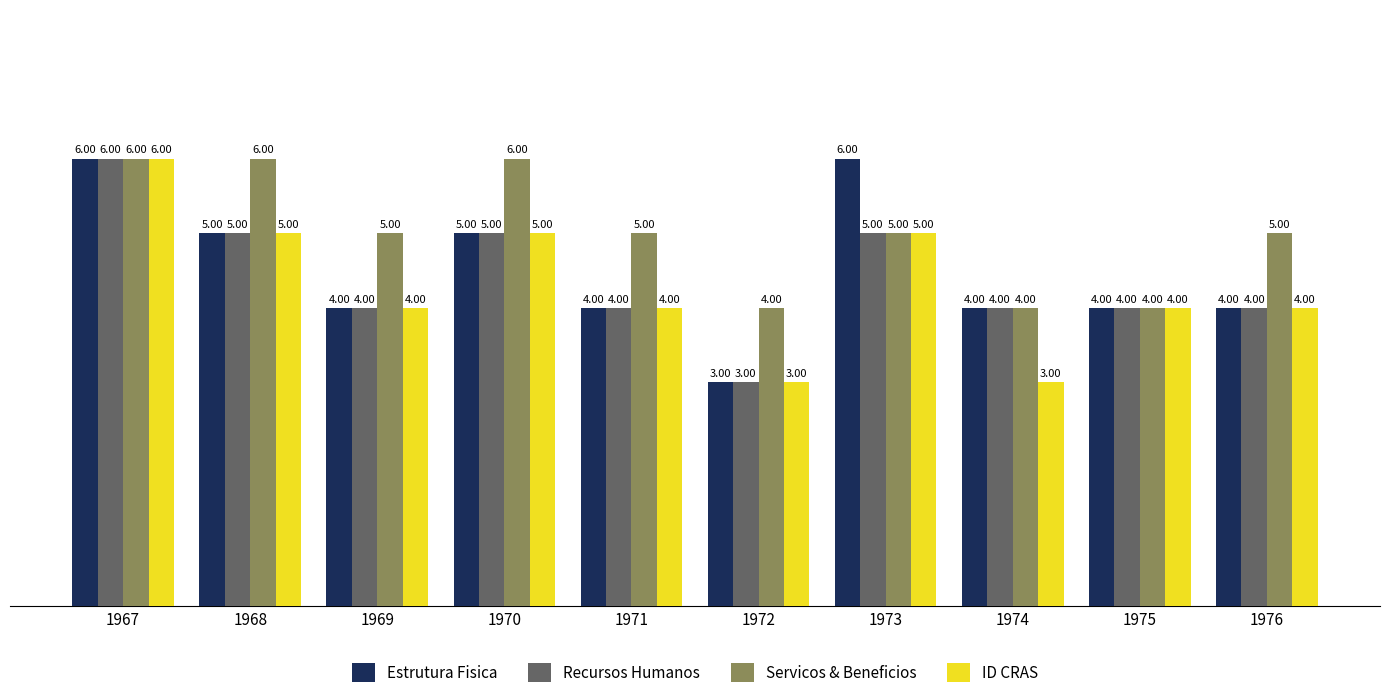

Reading right to left, list all the values displayed in this chart.

Estrutura Fisica: 4	4	4	6	3	4	5	4	5	6
Recursos Humanos: 4	4	4	5	3	4	5	4	5	6
Servicos & Beneficios: 5	4	4	5	4	5	6	5	6	6
ID CRAS: 4	4	3	5	3	4	5	4	5	6